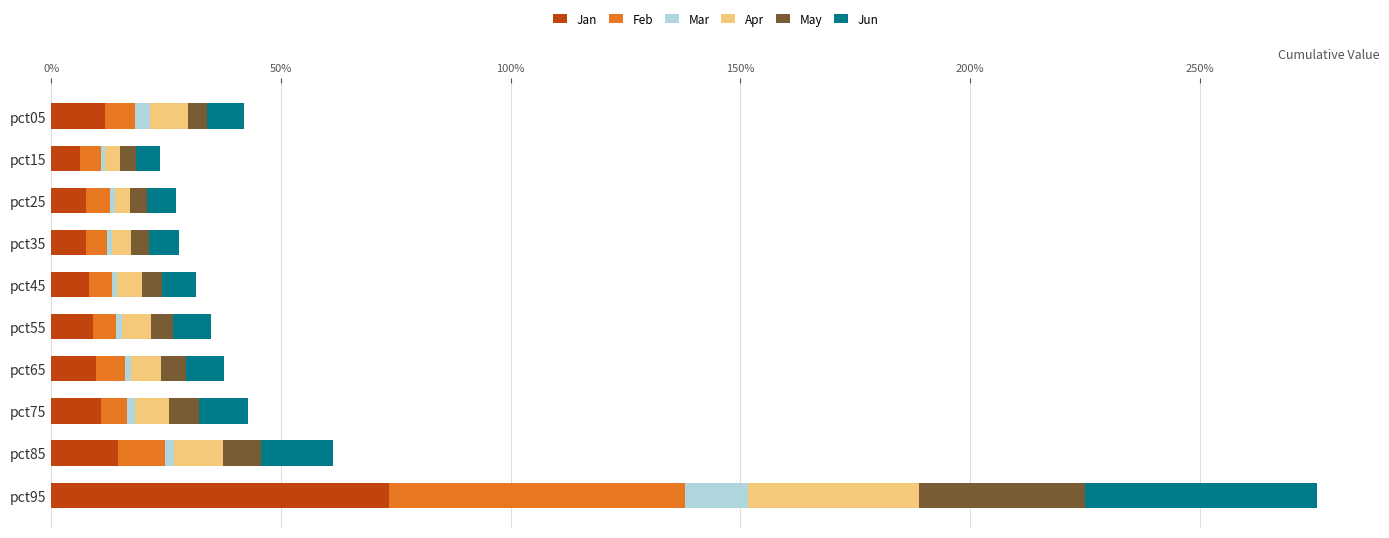

What are all the series names shown in the legend?

Jan, Feb, Mar, Apr, May, Jun